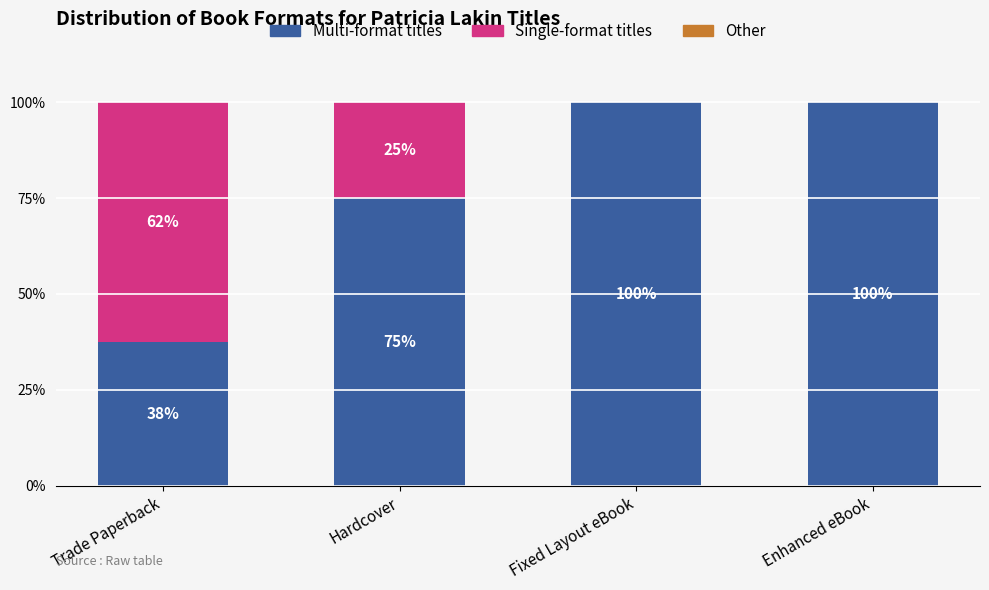

What is the sum of the Multi-format titles values at Enhanced eBook and Hardcover?

175.0